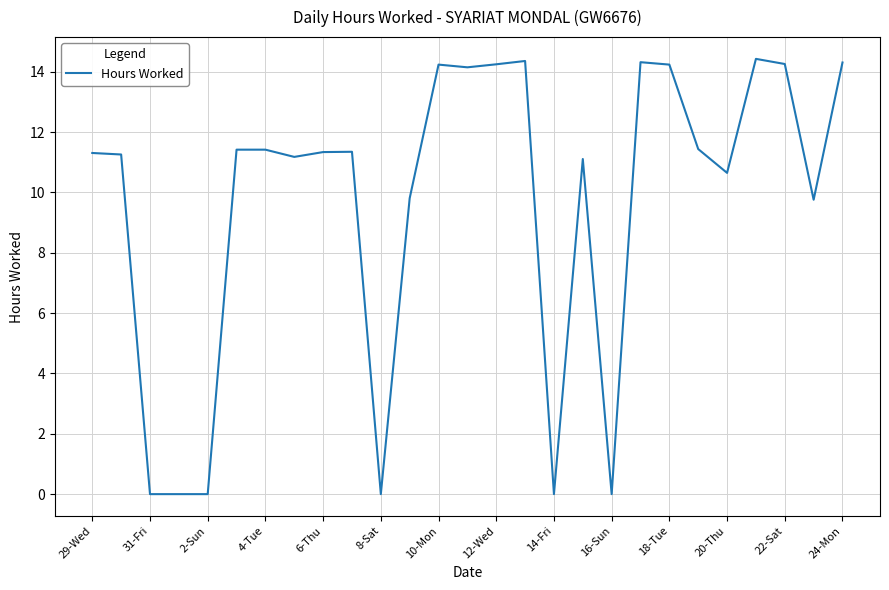

What is the greatest value displayed?

14.4